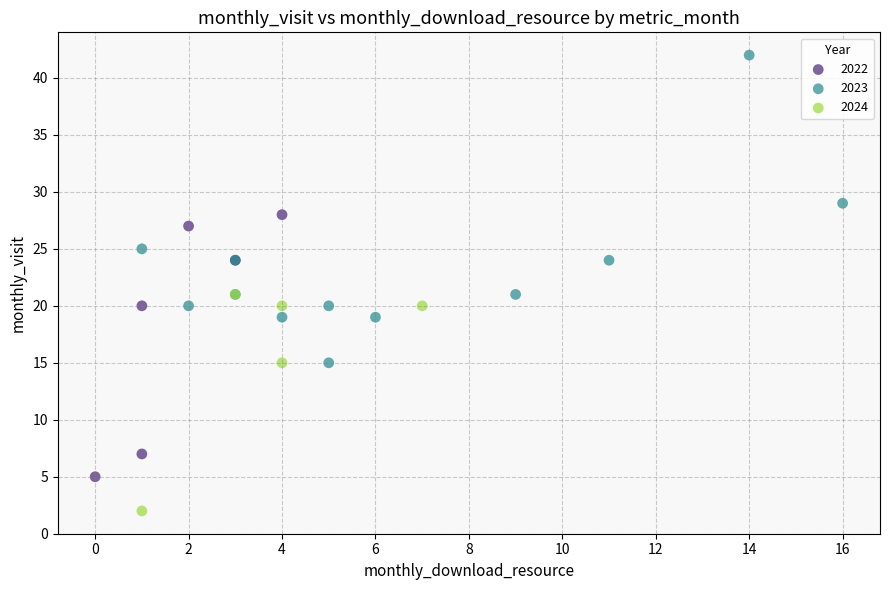

Which series reaches the maximum Y coordinate?

2023